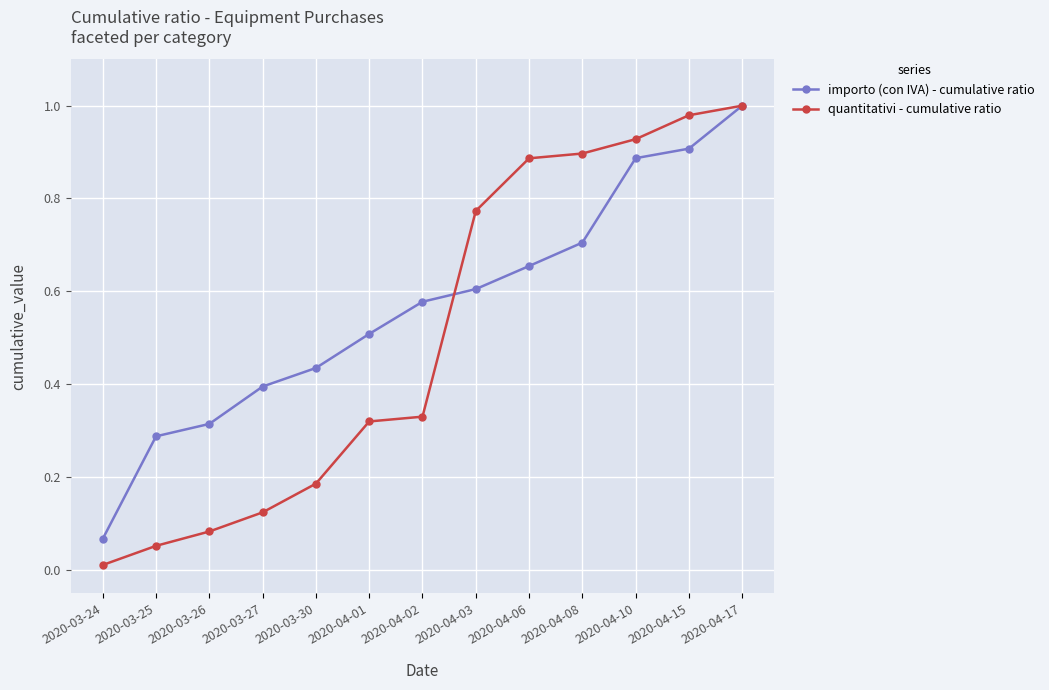

Is the value of importo (con IVA) - cumulative ratio at 2020-03-26 greater than the value of quantitativi - cumulative ratio at 2020-03-26?

Yes